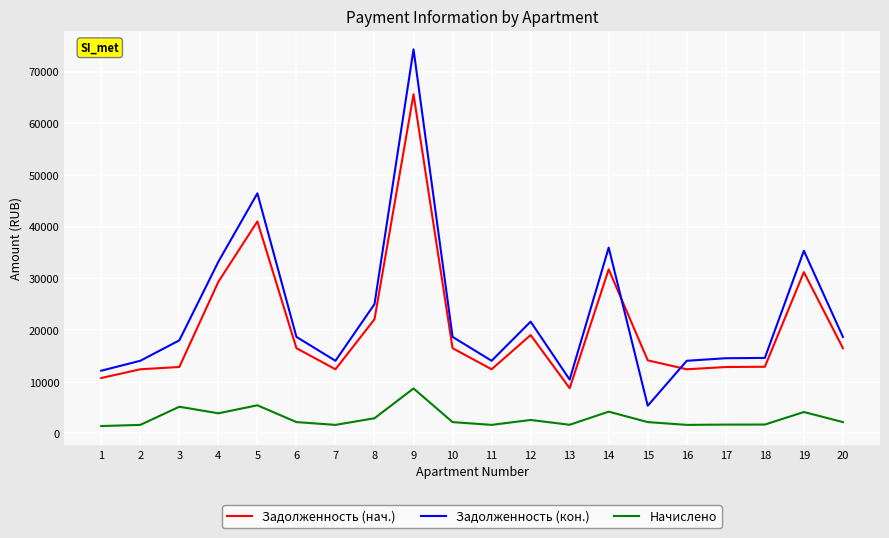

List the series in order of their peak value, lowest first.

Начислено, Задолженность (нач.), Задолженность (кон.)